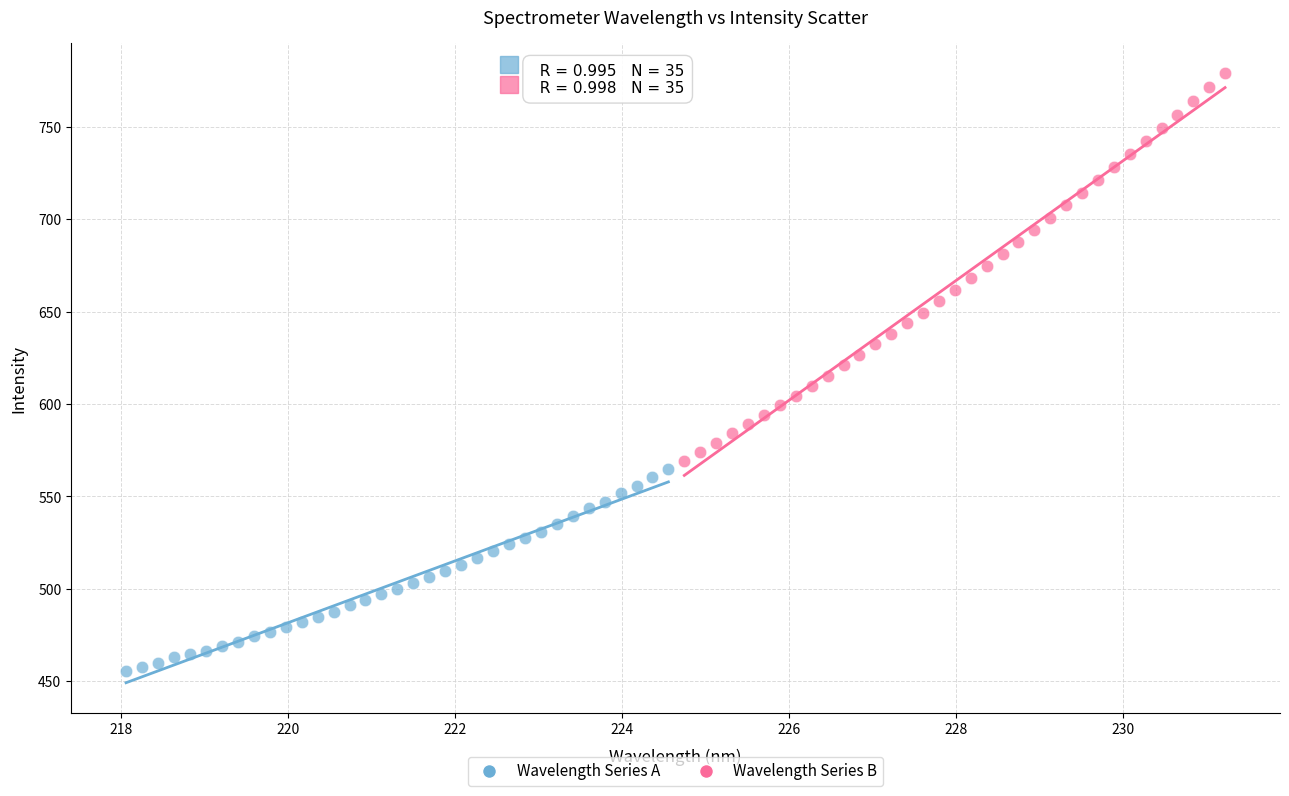

Which series has the widest spread of Y values?

Wavelength Series B